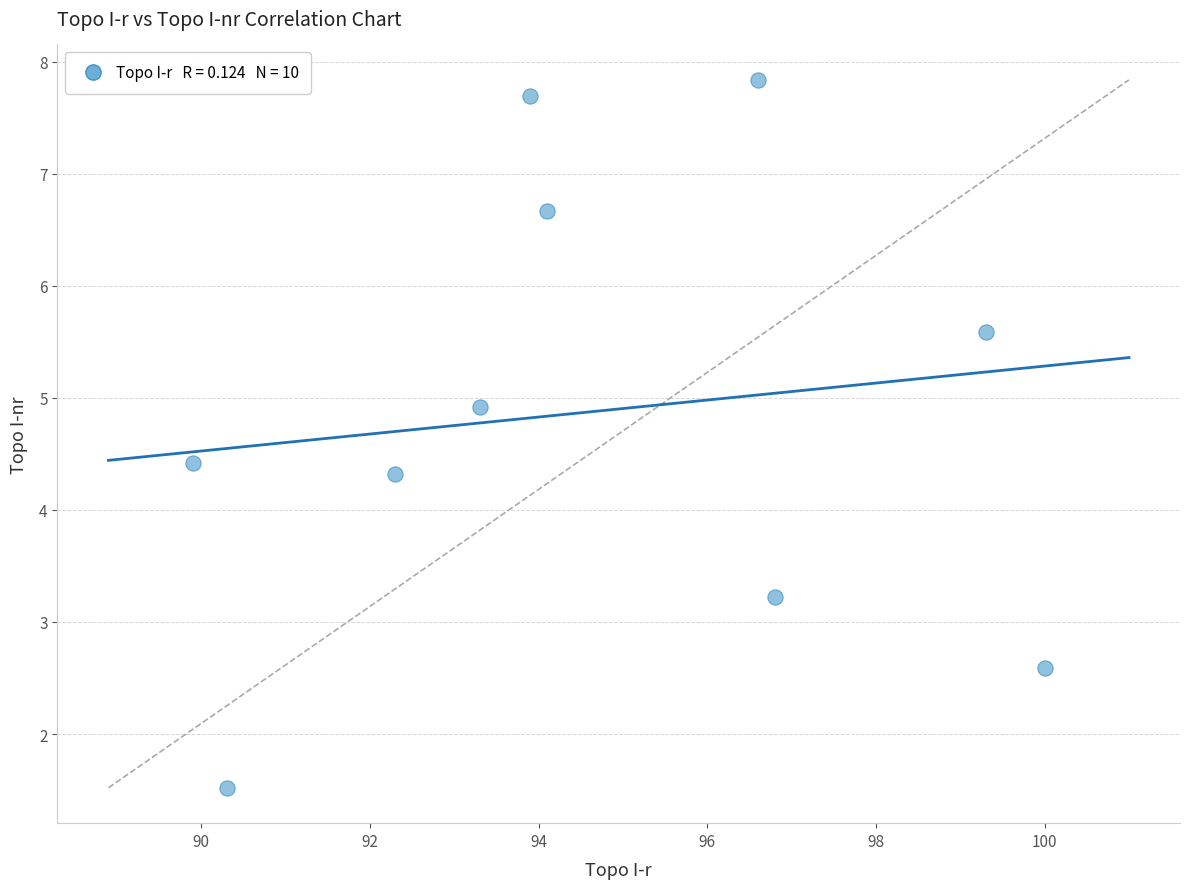

What is the range of X values (max minus min)?

10.1